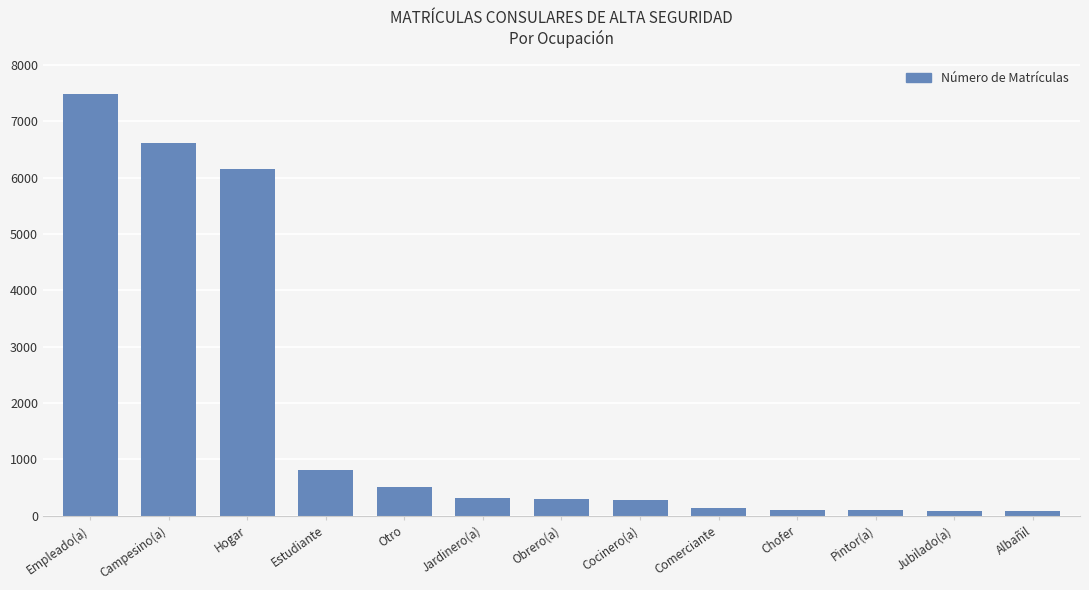

What is the label of the 11th bar from the left?

Pintor(a)